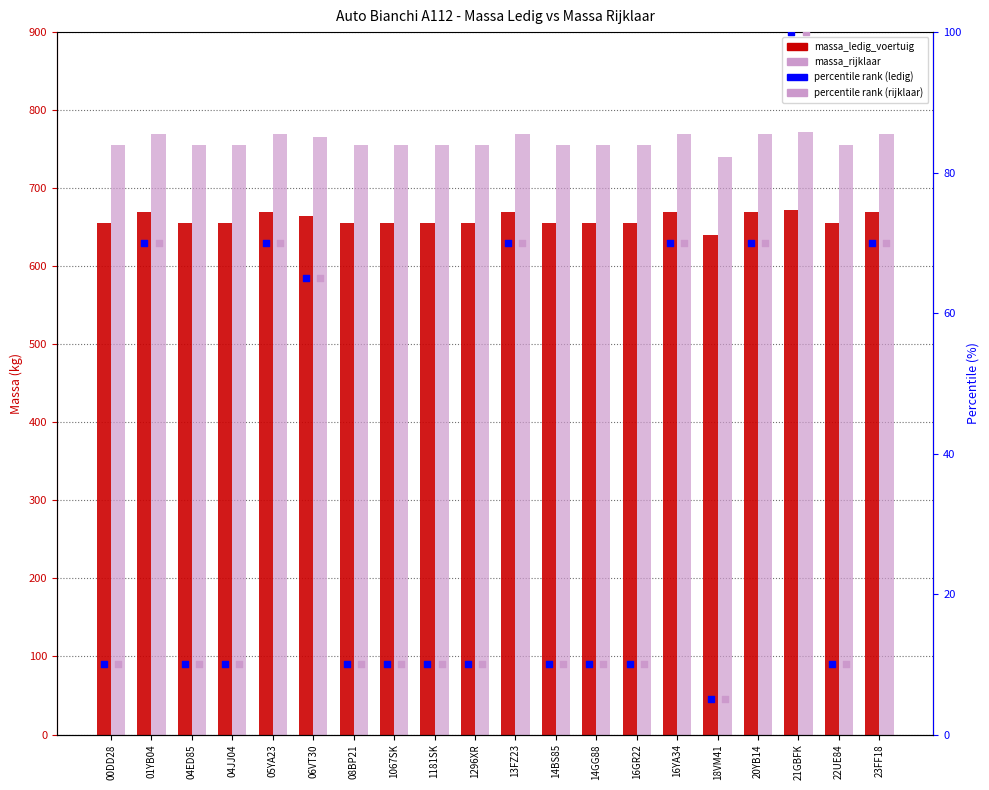

Is the value of massa_rijklaar at 16GR22 greater than the value of percentile rank (rijklaar) at 14GG88?

Yes